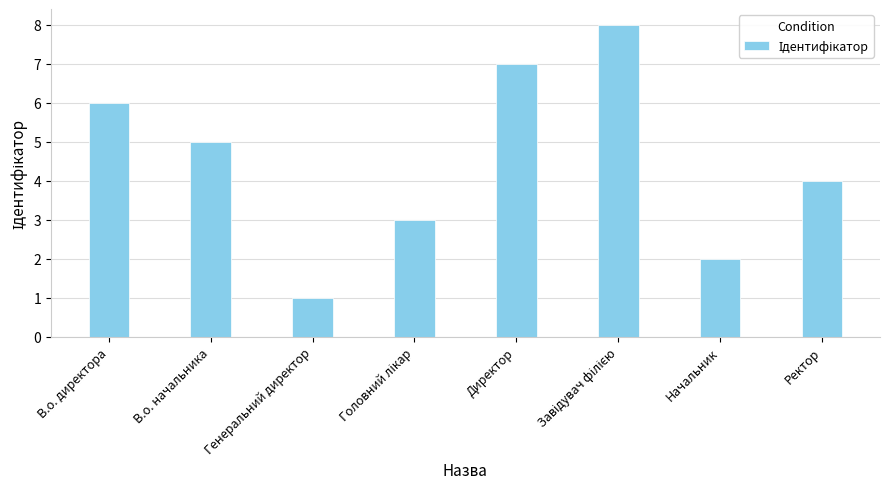

What is the label of the 5th bar from the left?

Директор